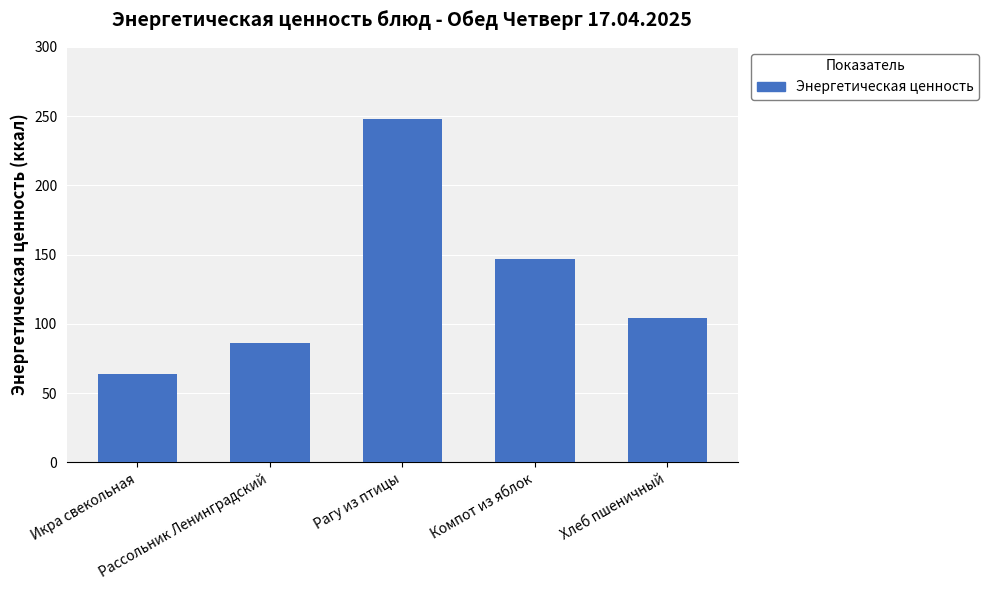

Rank the categories by value from lowest to highest.

Икра свекольная, Рассольник Ленинградский, Хлеб пшеничный, Компот из яблок, Рагу из птицы